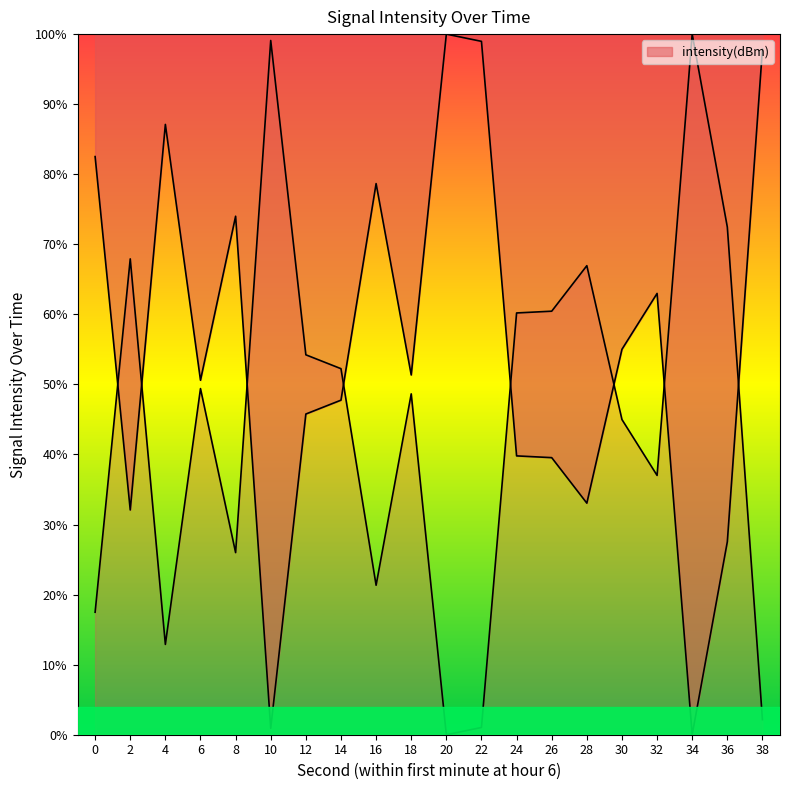

Where is the first local maximum?

4